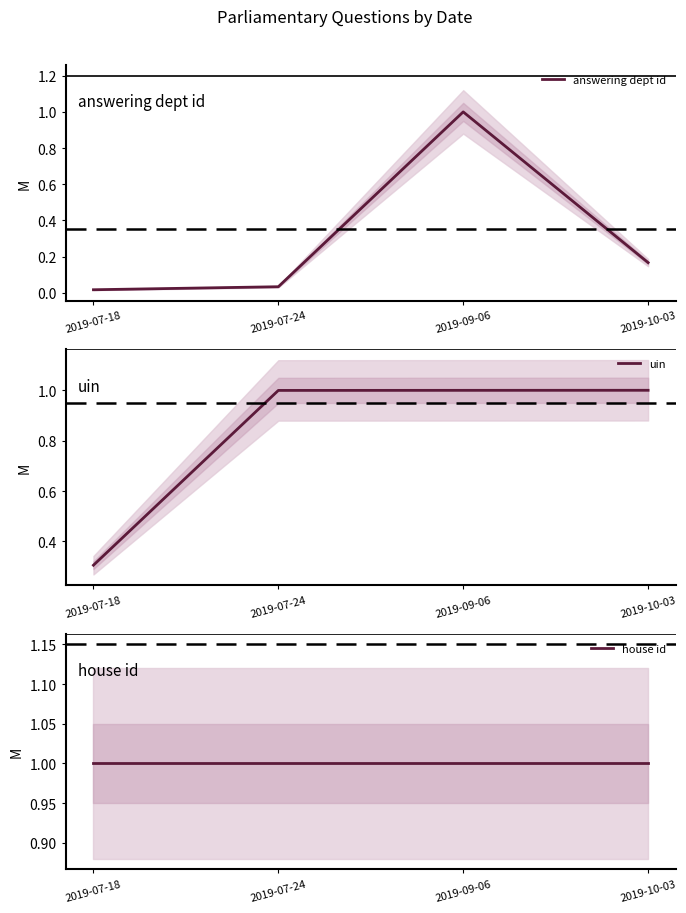

What is the value of the uin point at the 3rd from the left?

1.0